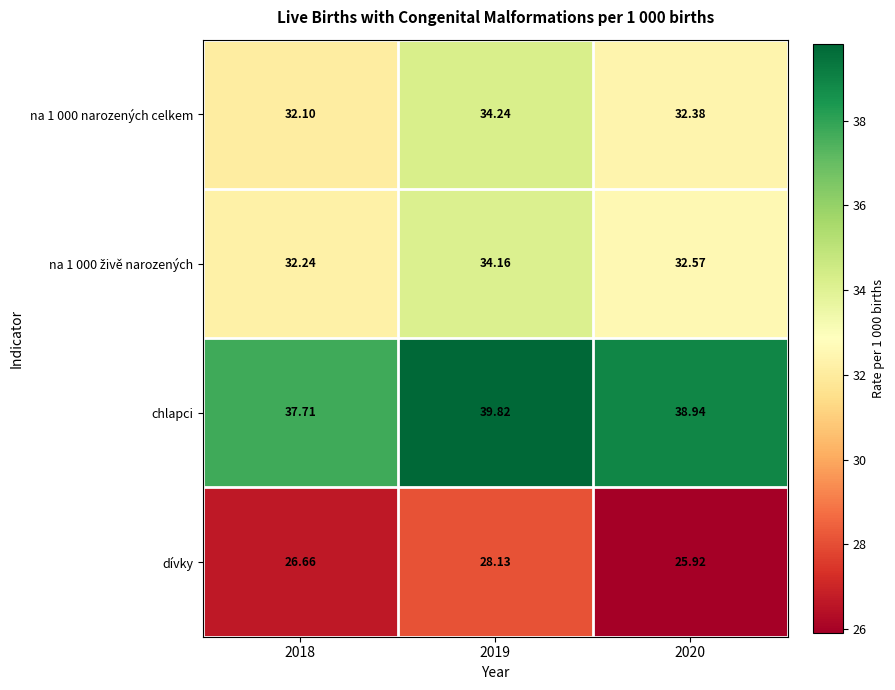

Is the value of dívky at 2018 greater than the value of chlapci at 2020?

No